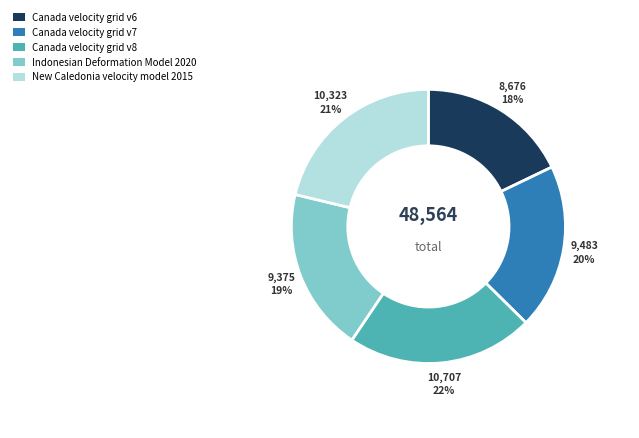

What is the ratio of the value at Canada velocity grid v8 to the value at Canada velocity grid v7?

1.1